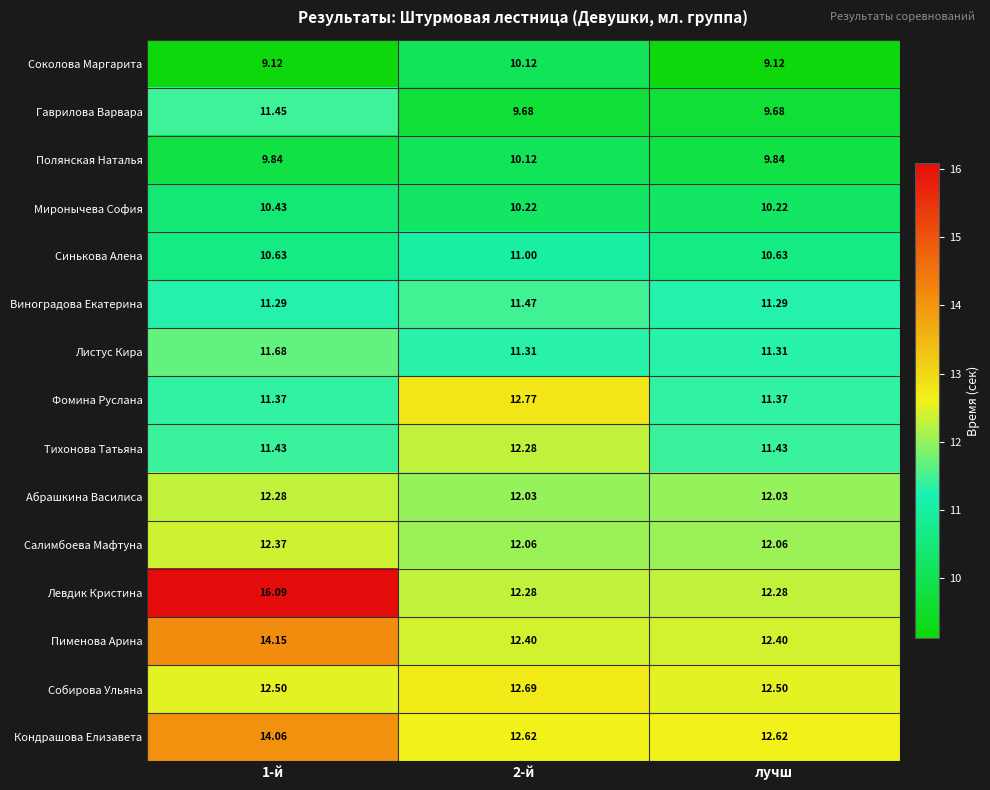

How many categories are shown in the chart?

3